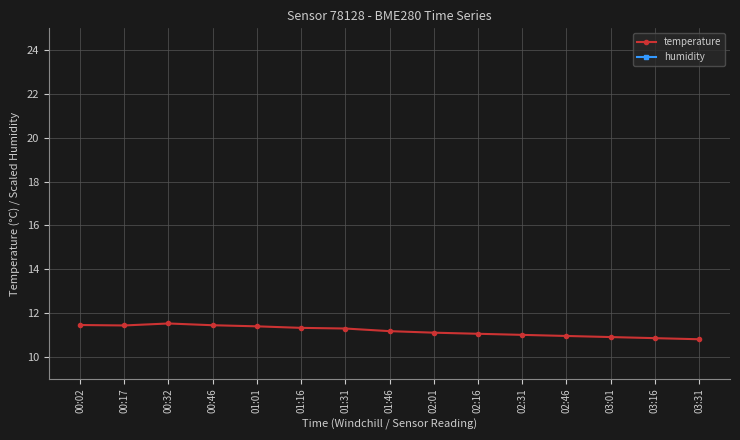

What is the sum of the temperature values at 02:46 and 01:46?

22.1